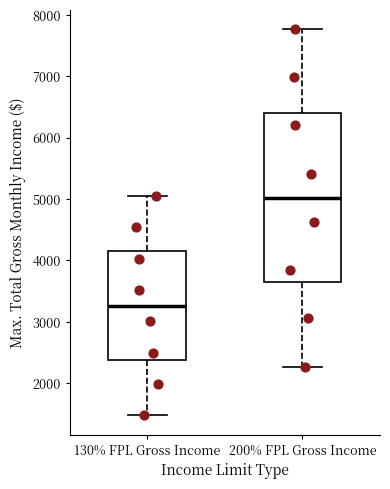

Which box has the lowest median line?

130% FPL Gross Income